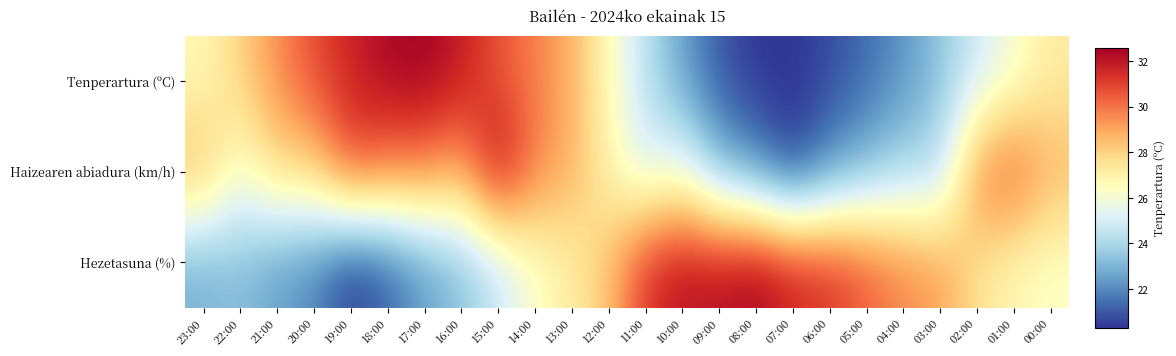

What is the spread (max minus min) of values at 12:00?

0.1